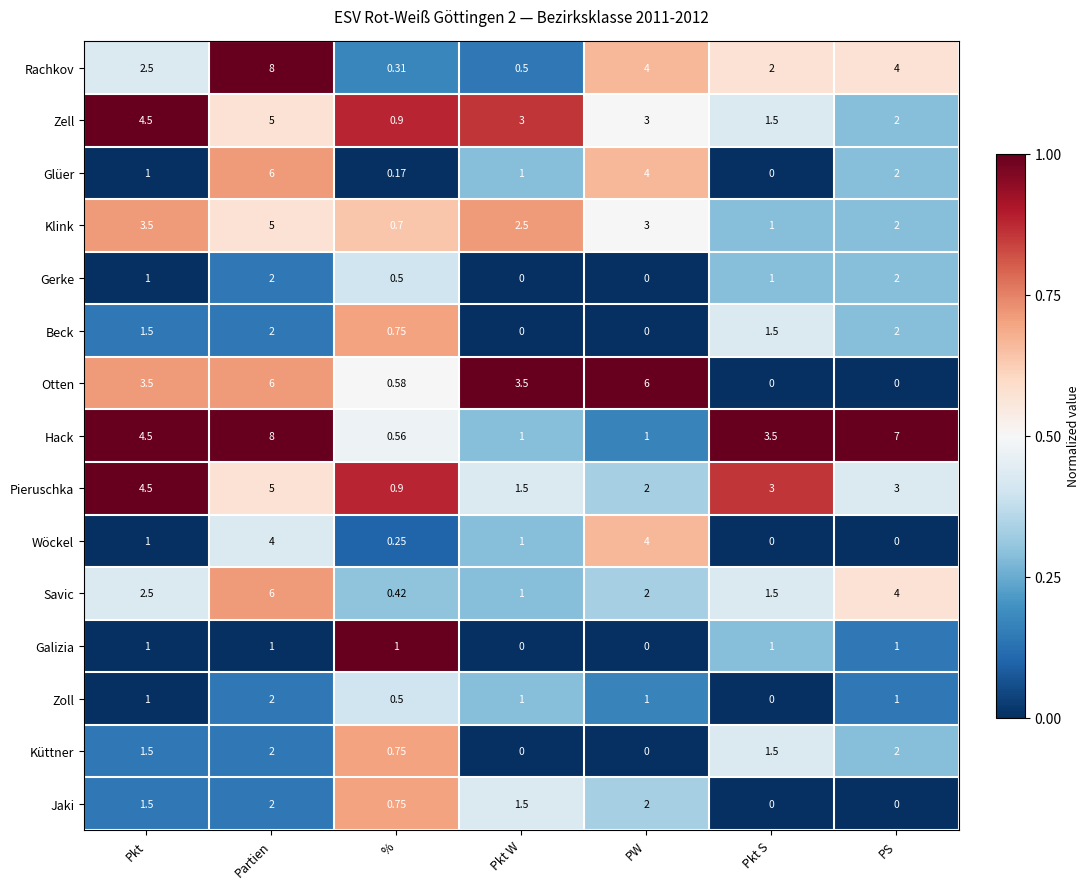

At which label does Pieruschka first exceed 3?

Pkt